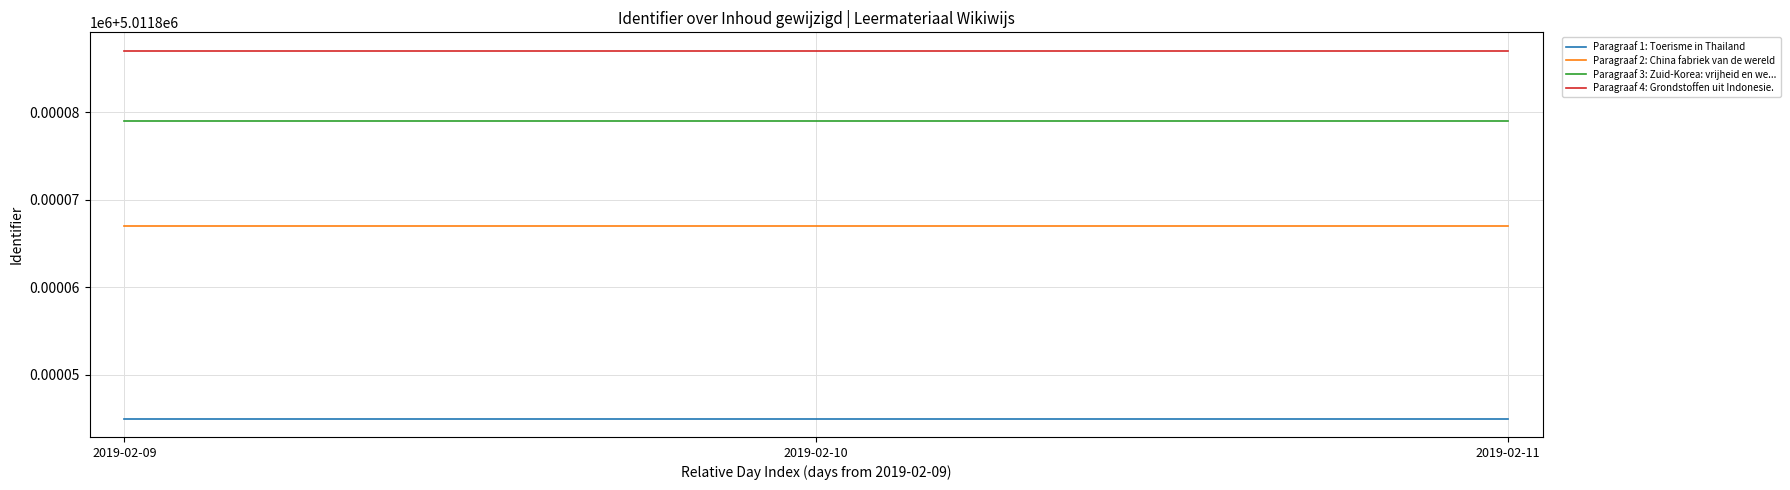

Which series has the largest range (max minus min)?

Paragraaf 1: Toerisme in Thailand